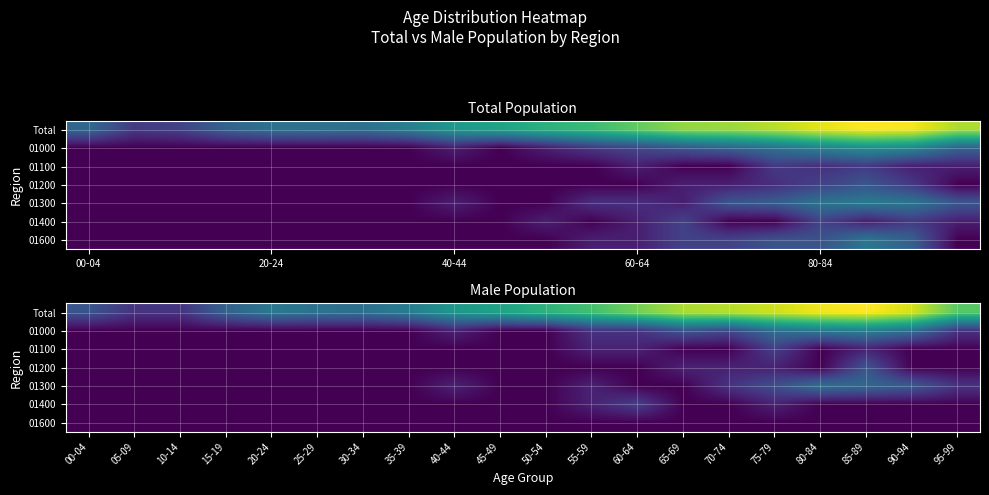

Which series has the widest spread of values?

Total